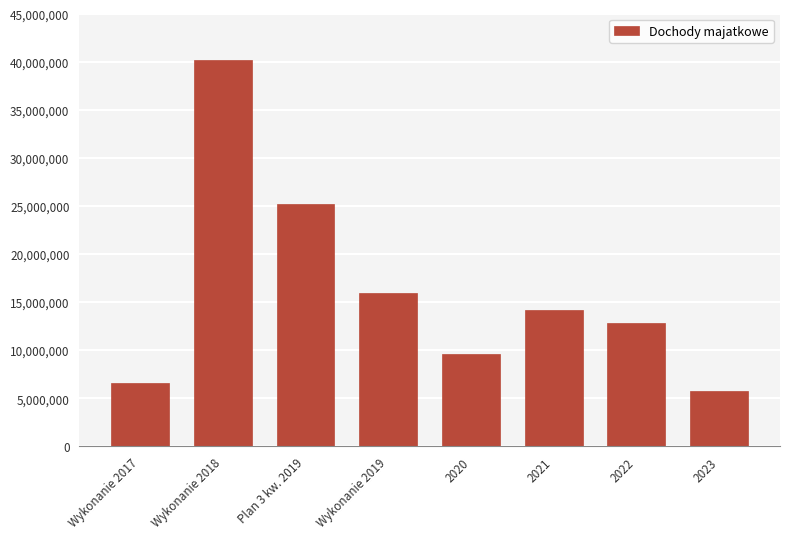

The value at Plan 3 kw. 2019 is 25231523.3. True or false?

True